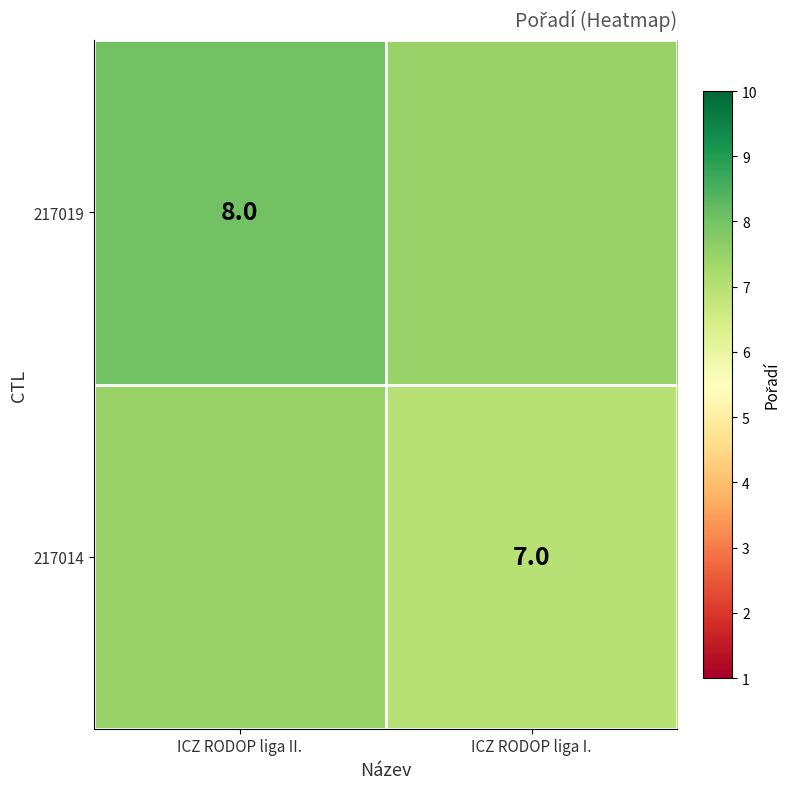

At which category is the sum across all series the highest?

ICZ RODOP liga II.